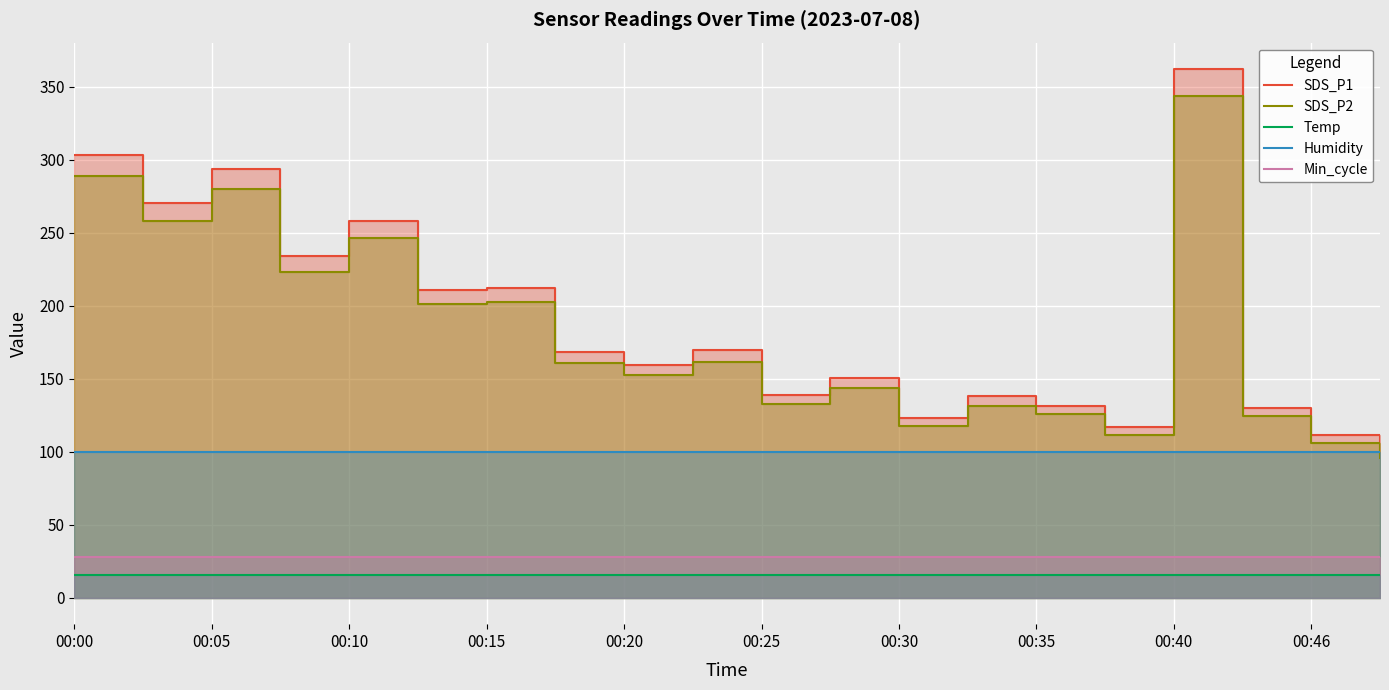

Reading left to right, what are all the values shown in this chart?

SDS_P1: 303.6	270.5	294.0	234.0	258.4	210.8	212.3	168.6	159.7	169.6	139.0	150.4	123.3	138.2	131.5	117.2	362.3	130.1	111.4	100.1
SDS_P2: 289.2	258.0	280.0	223.3	246.6	201.2	202.7	160.6	152.4	161.8	132.6	143.4	117.8	131.6	125.6	111.3	343.5	124.3	106.3	95.5
Temp: 15.5	15.5	15.5	15.4	15.5	15.5	15.5	15.4	15.4	15.4	15.4	15.4	15.4	15.4	15.4	15.5	15.5	15.5	15.5	15.5
Humidity: 99.9	99.9	99.9	99.9	99.9	99.9	99.9	99.9	99.9	99.9	99.9	99.9	99.9	99.9	99.9	99.9	99.9	99.9	99.9	99.9
Min_cycle: 28.0	28.0	28.0	28.0	28.0	28.0	28.0	28.0	28.0	28.0	28.0	28.0	28.0	28.0	28.0	28.0	28.0	28.0	28.0	28.0